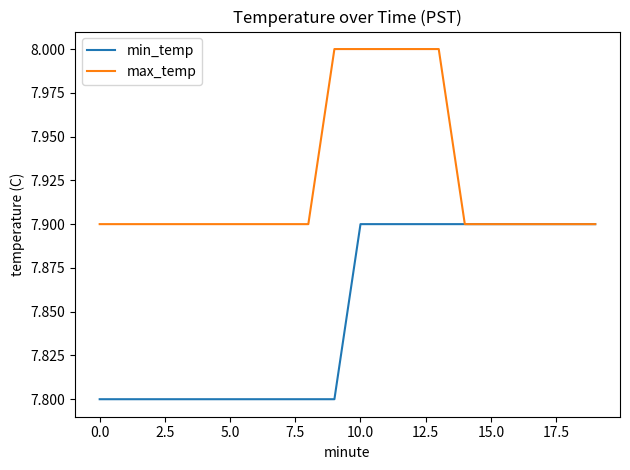

Which series has the largest total across all categories?

max_temp